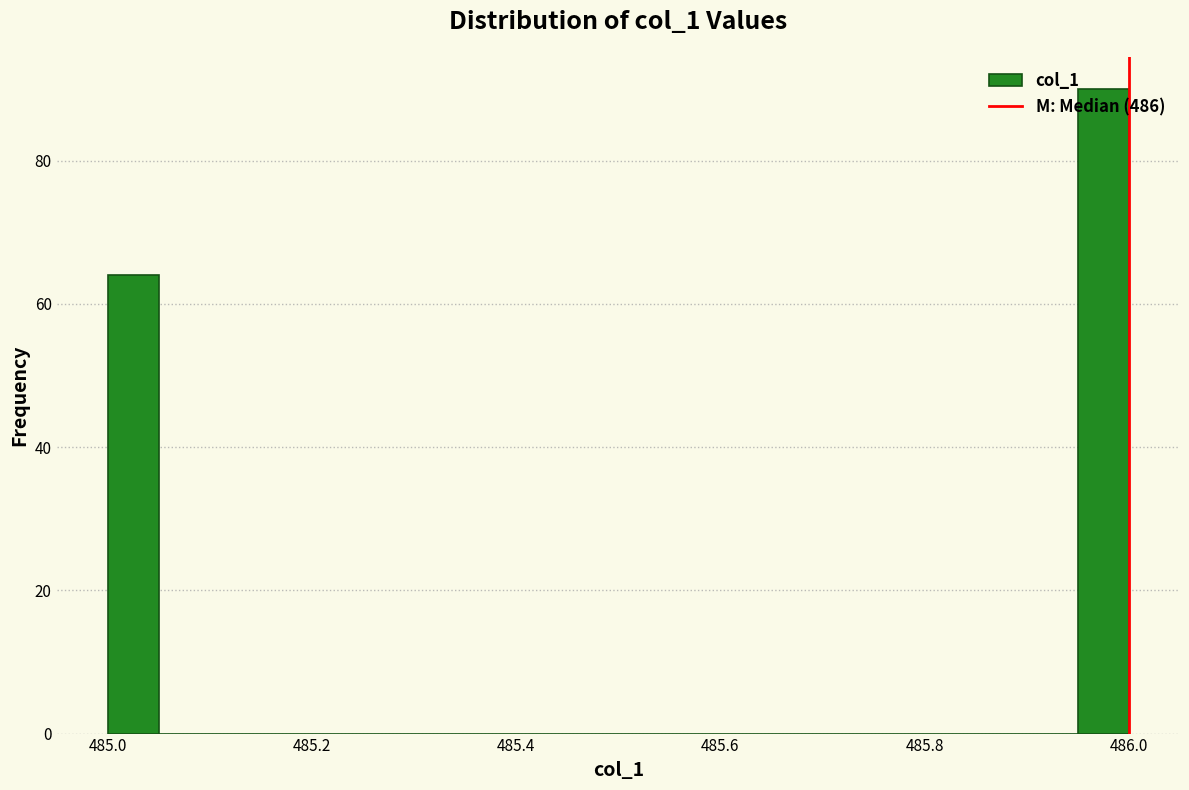

Read against the x-axis, roughly where is the centre of the tallest bar?

485.98